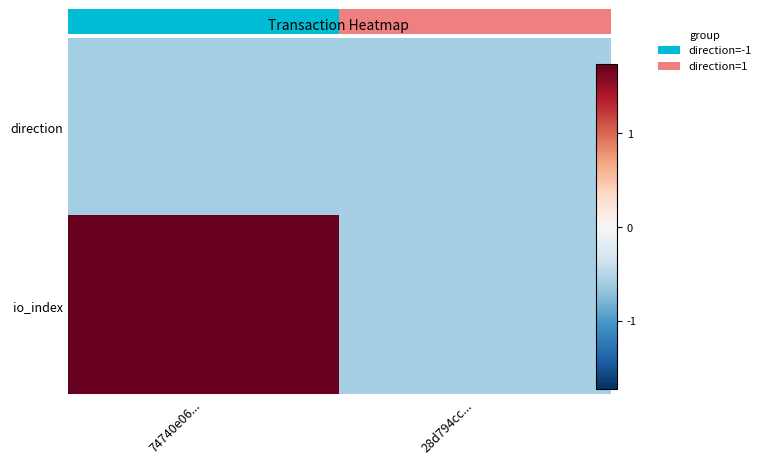

Which series has the largest range (max minus min)?

io_index